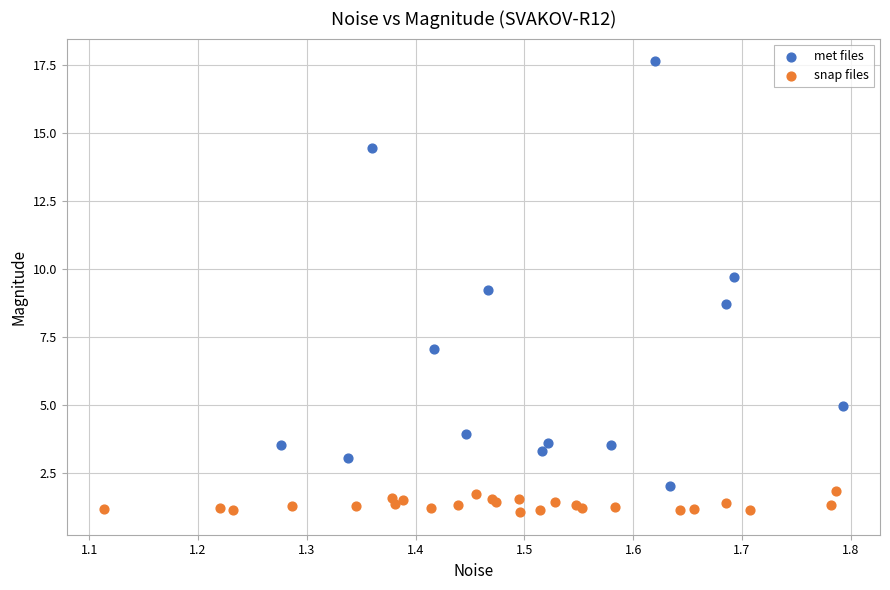

Which series reaches the maximum Y coordinate?

met files